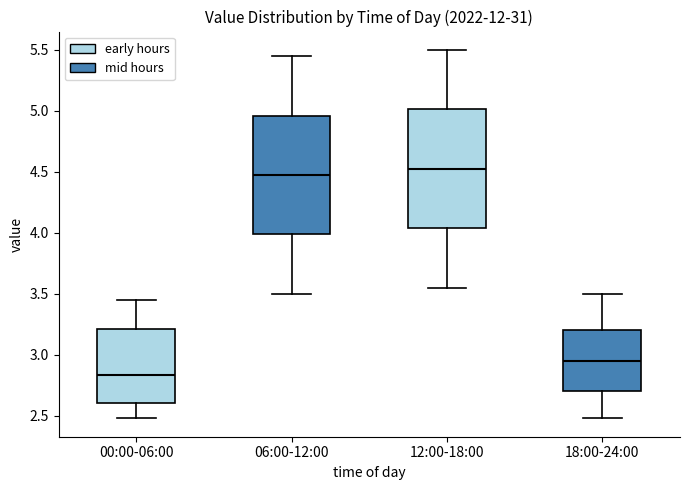

Reading left to right, read every box against the y-axis: the position of its median line, the range the box covers, and the ends of its whiskers. The values are not printed on the chart, so give them approximately, as read against the axis.

00:00-06:00: median 2.85, box 2.60 to 3.20, whiskers 2.50 to 3.45
06:00-12:00: median 4.50, box 4.00 to 4.95, whiskers 3.50 to 5.45
12:00-18:00: median 4.55, box 4.05 to 5.00, whiskers 3.55 to 5.50
18:00-24:00: median 2.95, box 2.70 to 3.20, whiskers 2.50 to 3.50